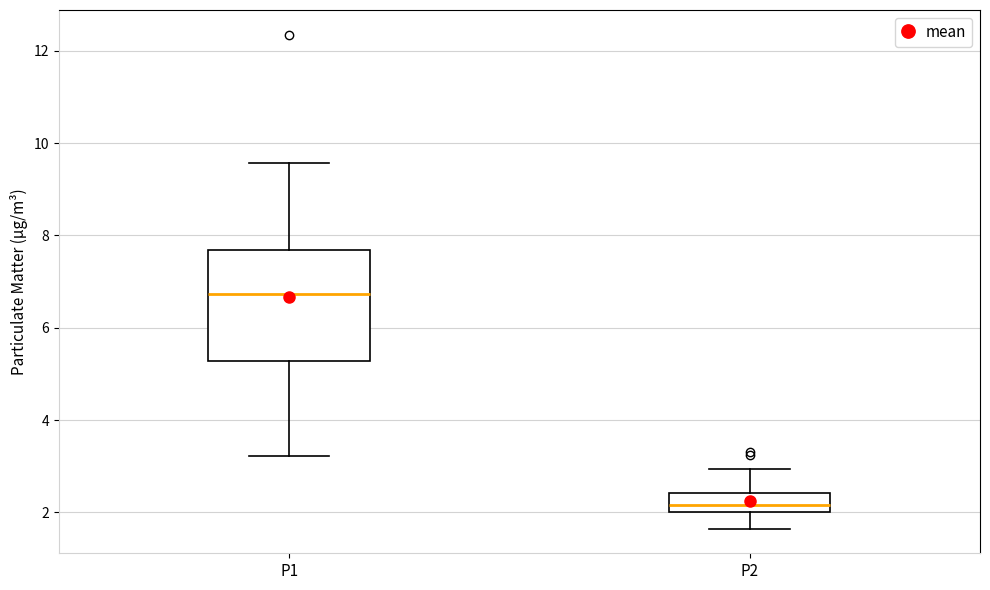

Comparing the boxes themselves (not the whiskers), which one is the tallest?

P1